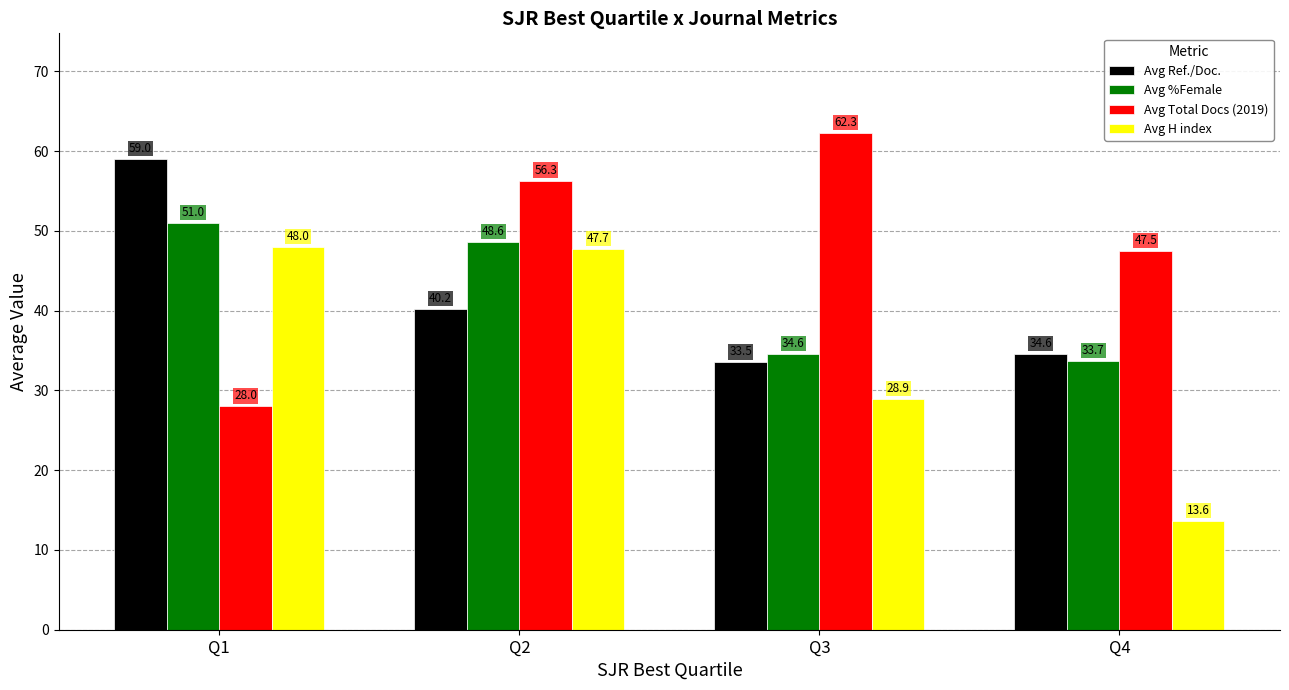

What is the smallest value displayed?

13.6